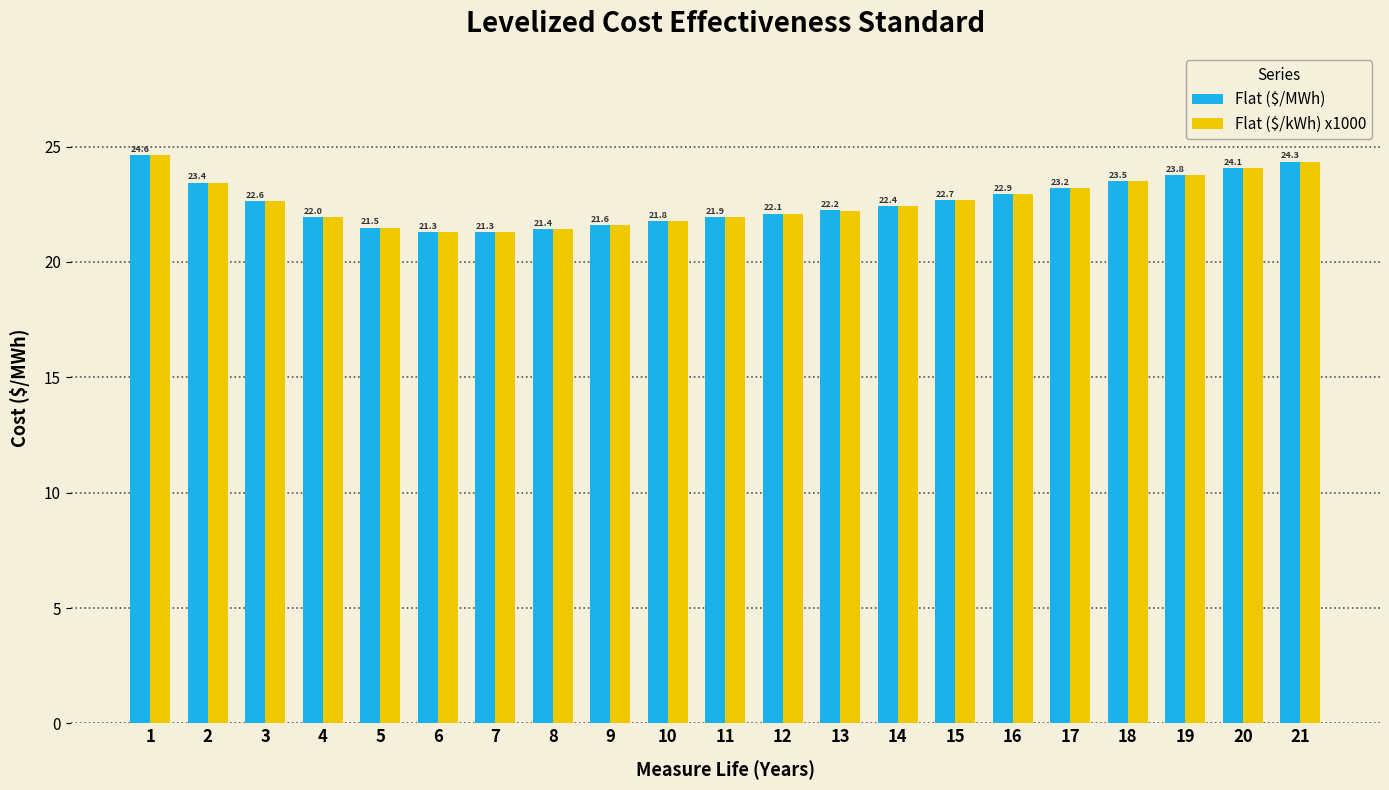

What is the approximate value of Flat ($/kWh) x1000 at 7?

21.3